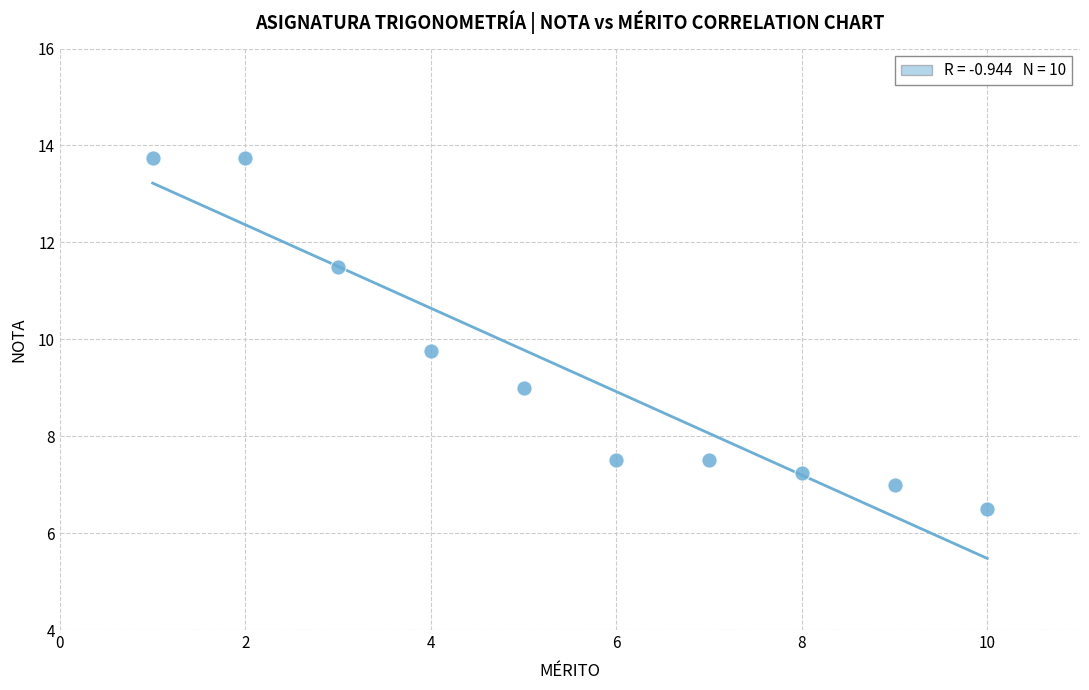

What Y value in the scatter plot is closest to 10?

9.8